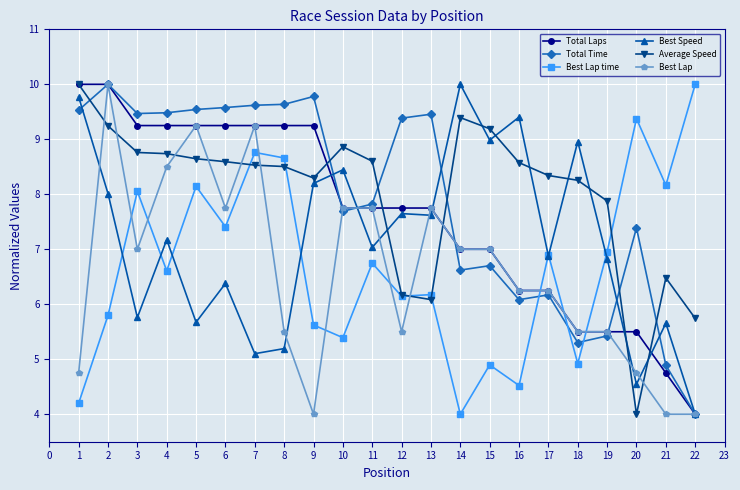

True or false: Best Speed has more than 2 interior local peaks.

True